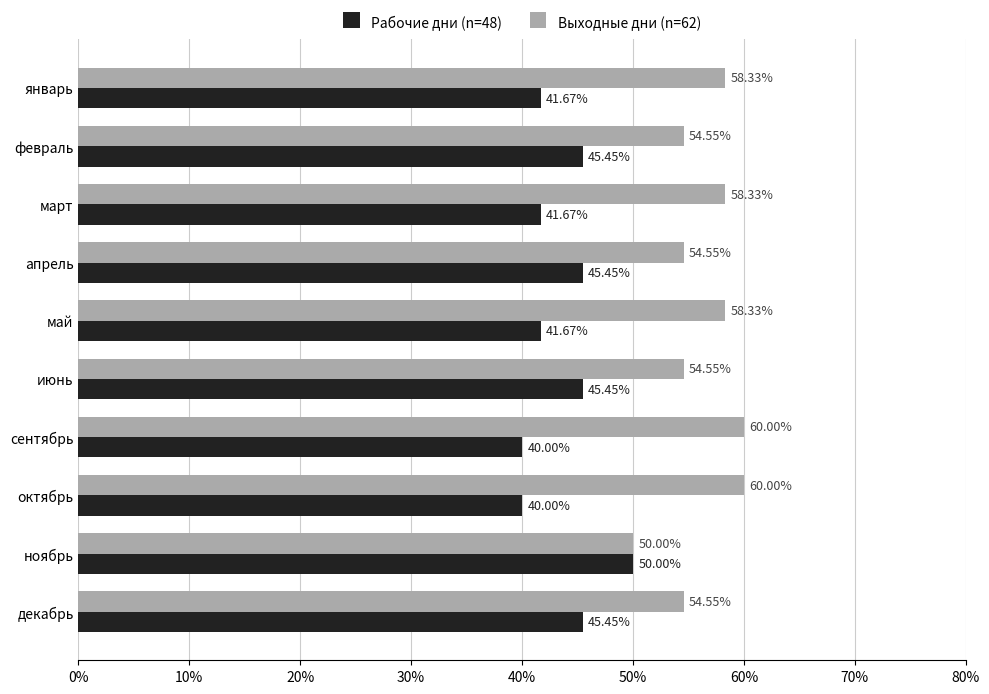

Which series has the largest total across all categories?

Выходные дни (n=62)